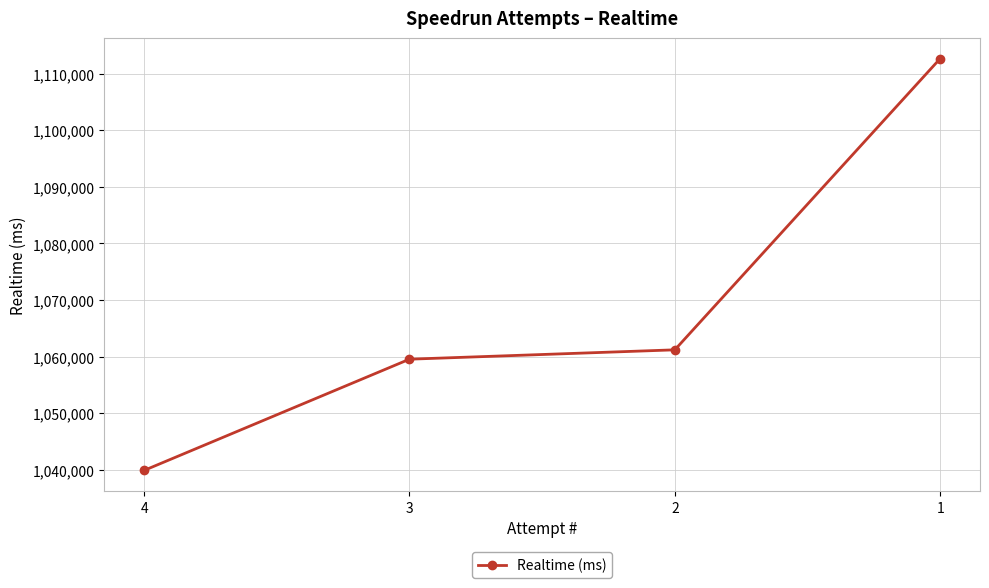

How many data points are above 1061194?

1